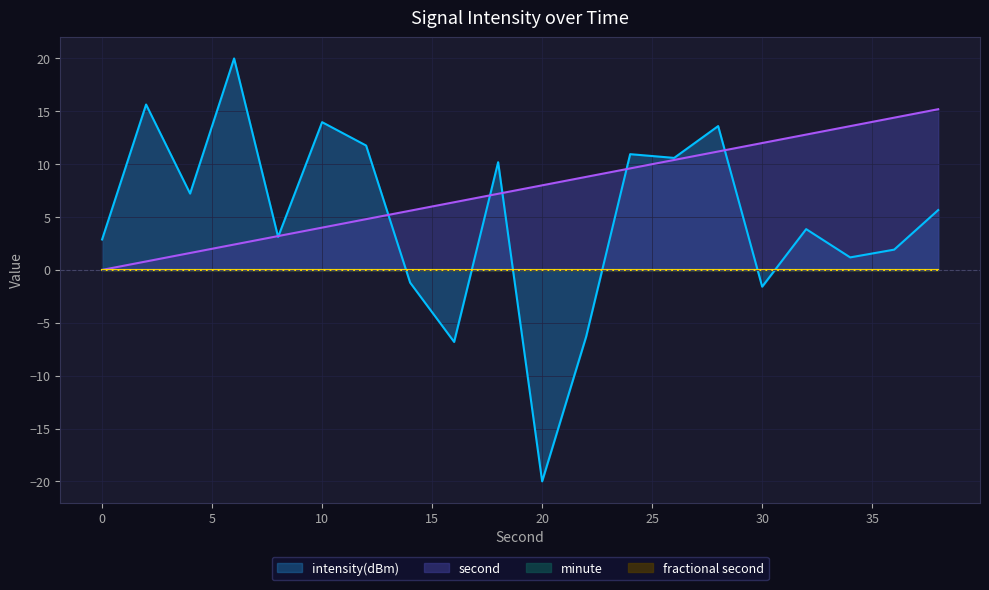

In intensity(dBm), how many points are higher than both neighbors (excluding endpoints)?

7